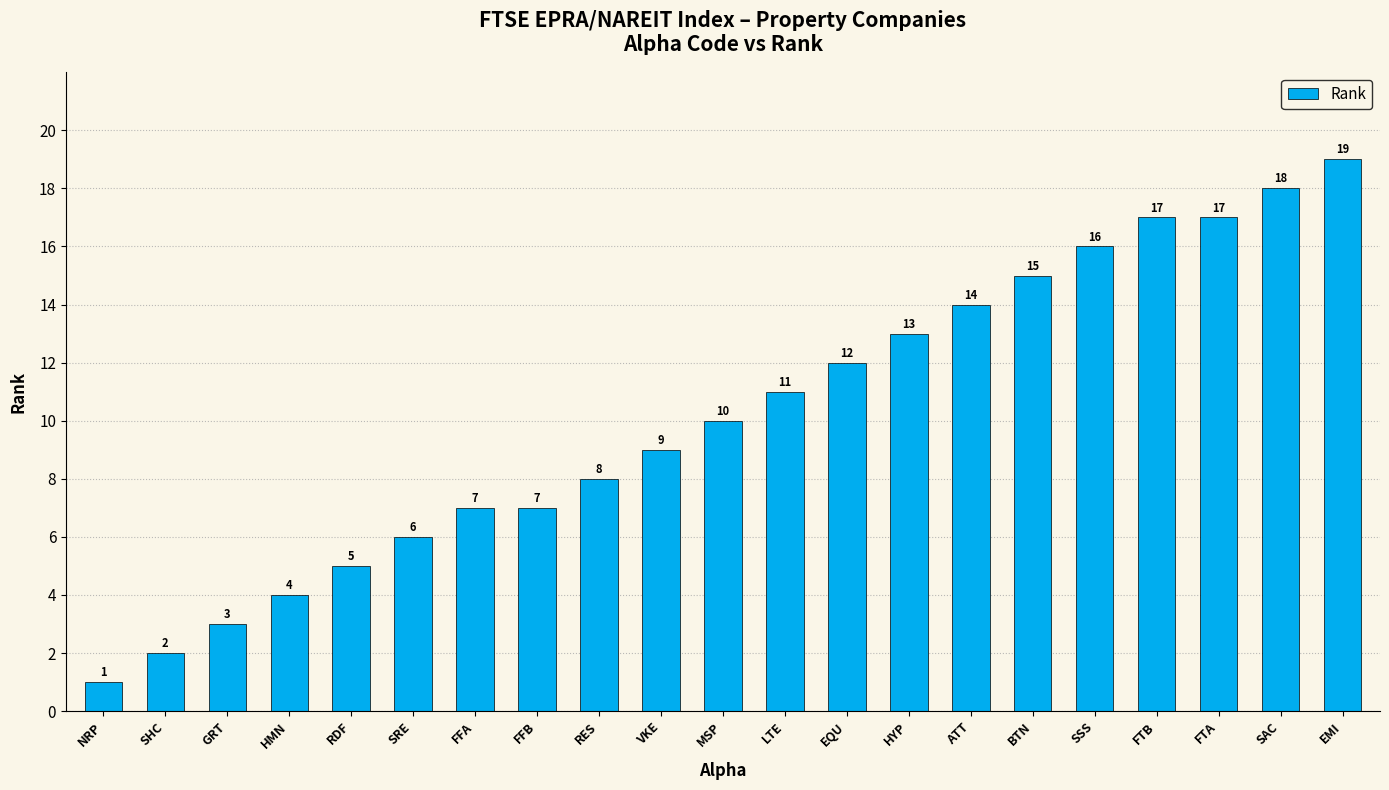

The value at EQU is 12. True or false?

True